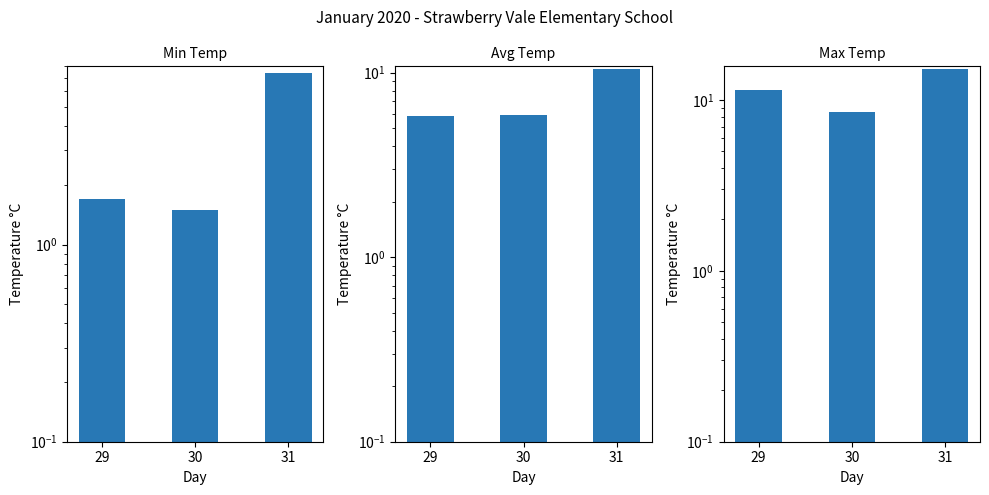

What is the difference between the maximum and minimum values in the Max Temp series?

6.8